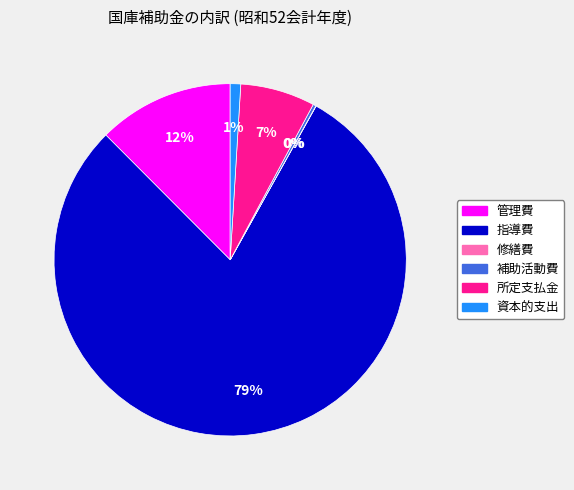

Does 指導費 account for over 50% of the chart?

Yes